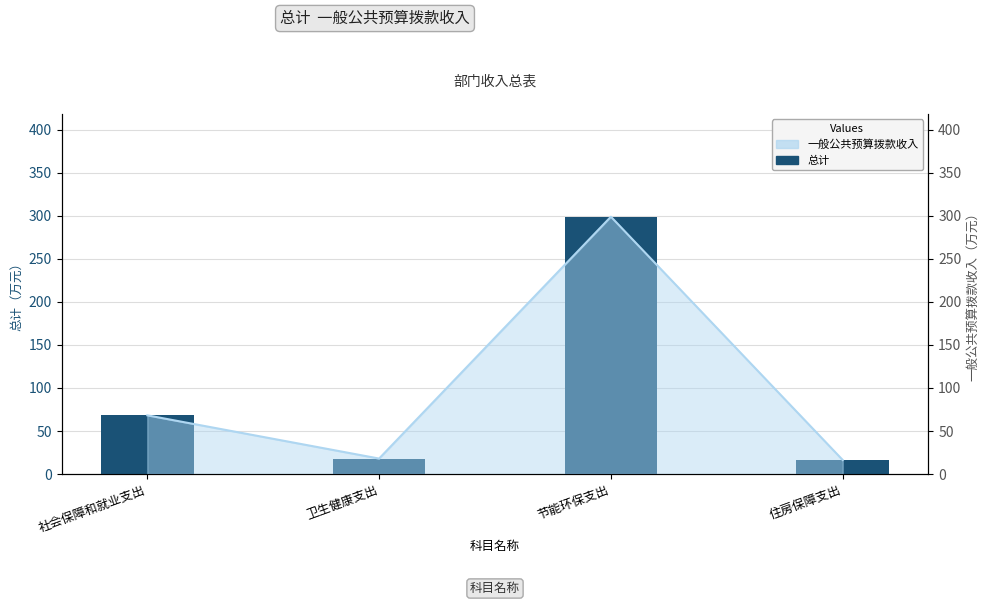

Rank the categories by value from lowest to highest.

住房保障支出, 卫生健康支出, 社会保障和就业支出, 节能环保支出